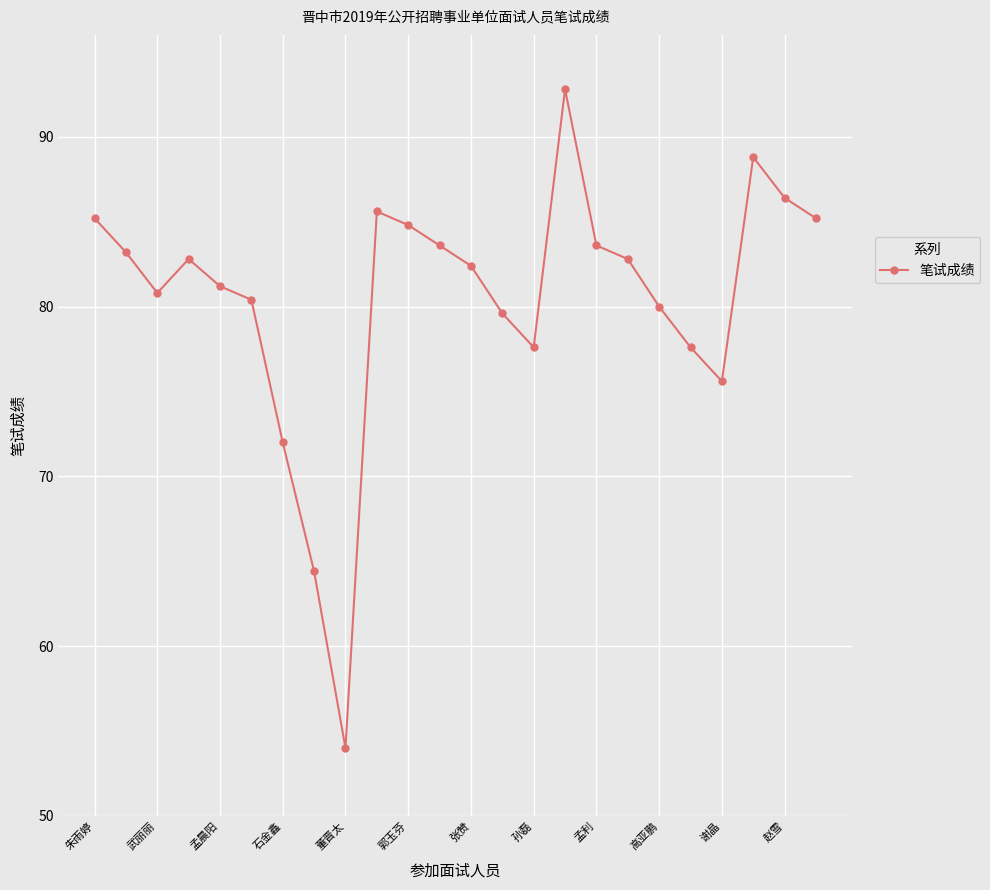

How many lines are shown in the chart?

1